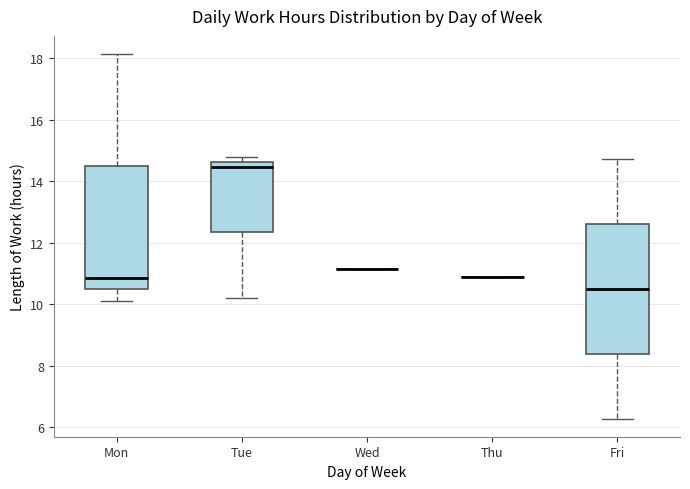

Reading left to right, read every box against the y-axis: the position of its median line, the range the box covers, and the ends of its whiskers. The values are not printed on the chart, so give them approximately, as read against the axis.

Mon: median 10.8, box 10.4 to 14.4, whiskers 10.2 to 18.2
Tue: median 14.4, box 12.4 to 14.6, whiskers 10.2 to 14.8
Wed: box collapsed to a line at 11.2, whiskers 11.2 to 11.2
Thu: box collapsed to a line at 10.8, whiskers 10.8 to 10.8
Fri: median 10.4, box 8.4 to 12.6, whiskers 6.2 to 14.8